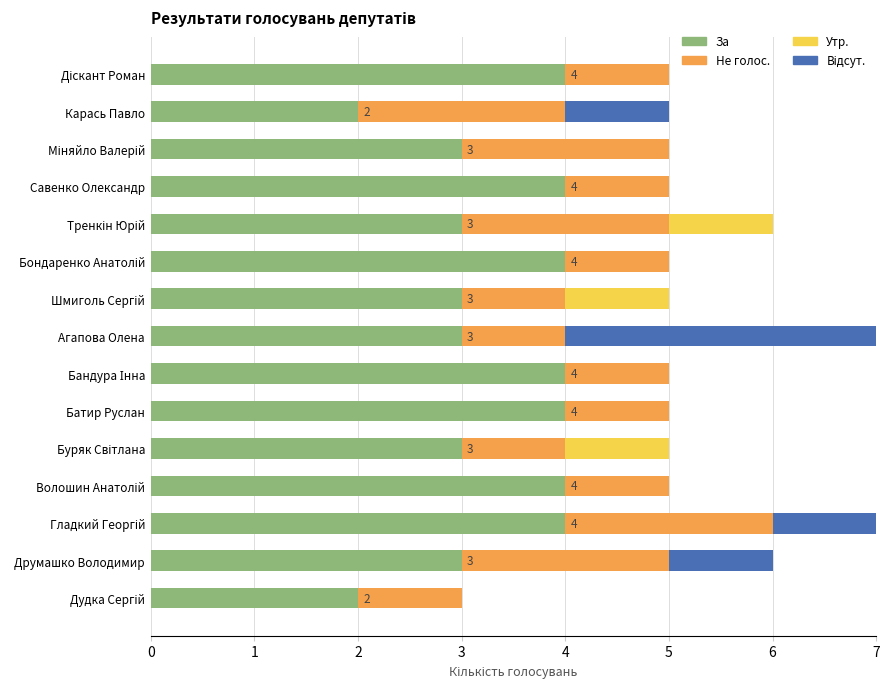

Which series has the largest total across all categories?

За